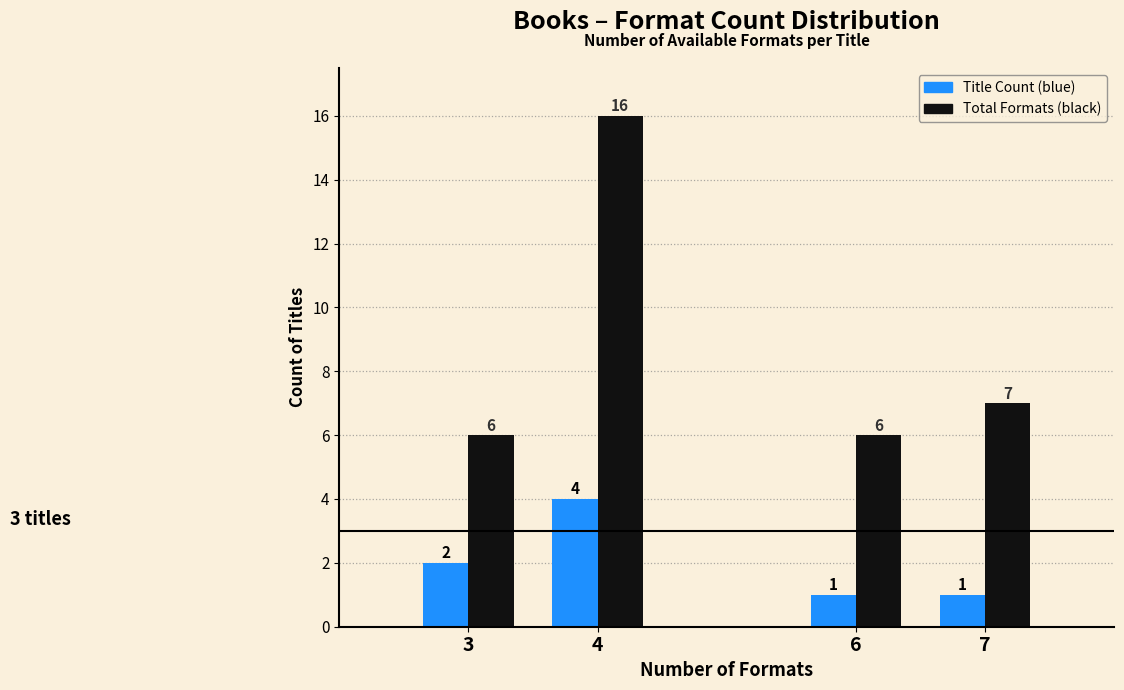

Reading left to right, list all the values displayed in this chart.

Title Count (blue): 2	4	1	1
Total Formats (black): 6	16	6	7